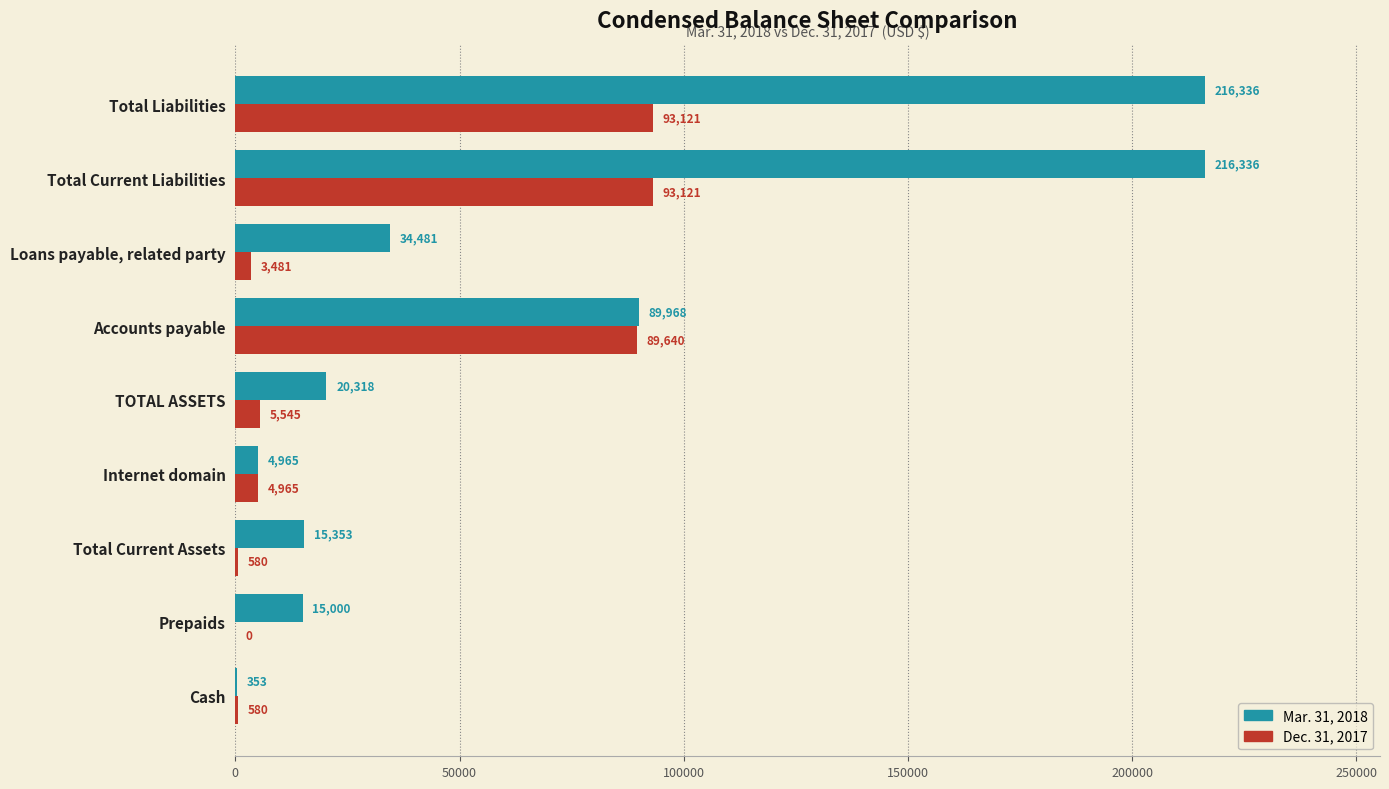

The value of Mar. 31, 2018 at Prepaids is 15000. True or false?

True